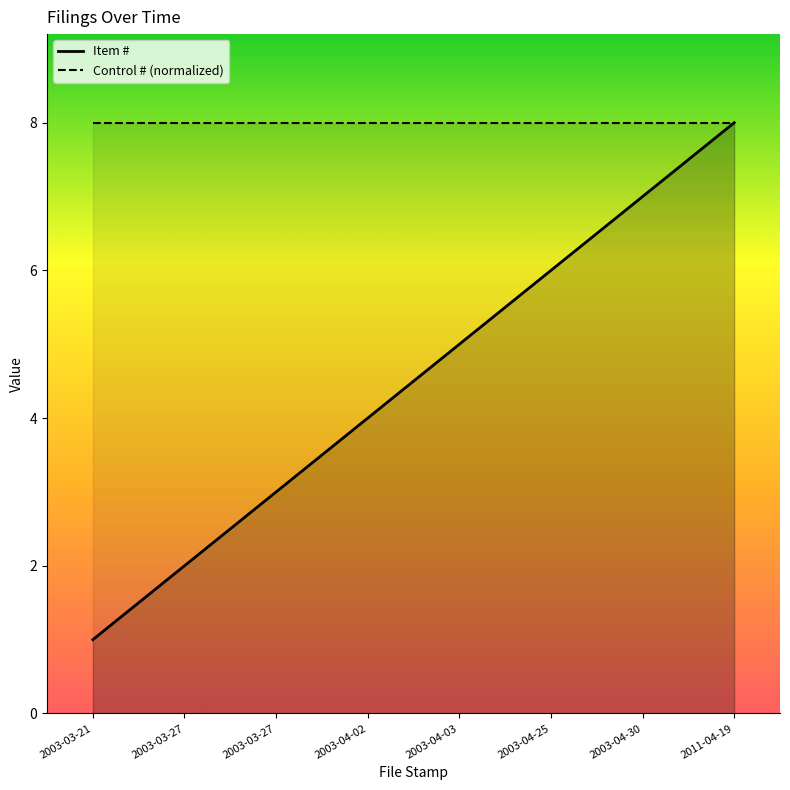

Where does the data first go above 5?

2003-04-25